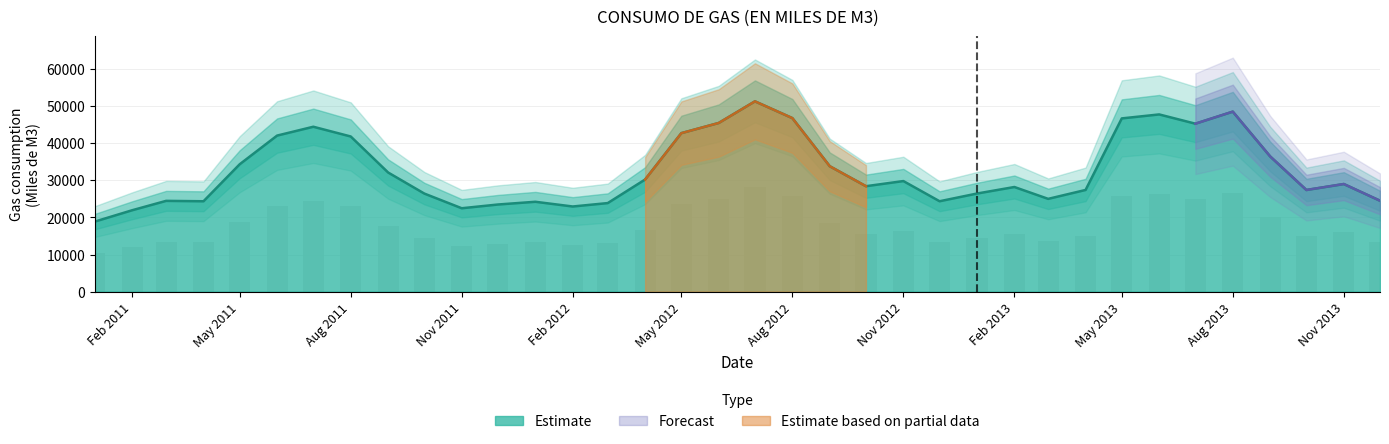

What is the sum of all values?

1173141